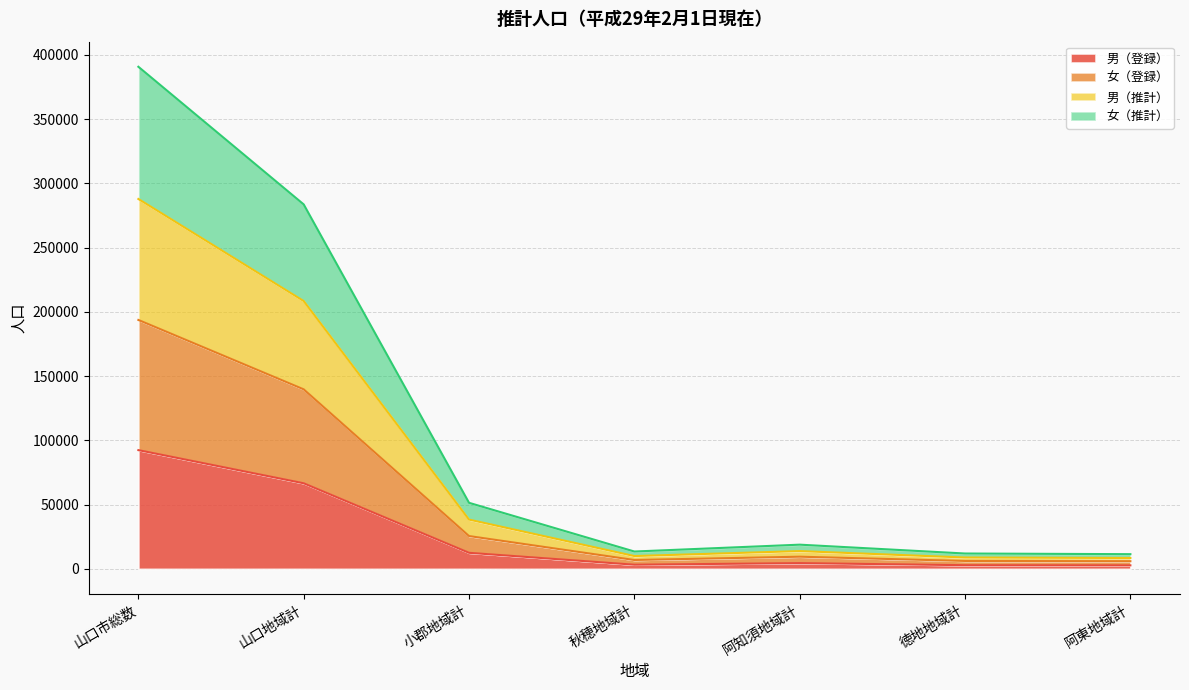

Is the value of 男（推計） at 小郡地域計 greater than the value of 女（推計） at 山口地域計?

No